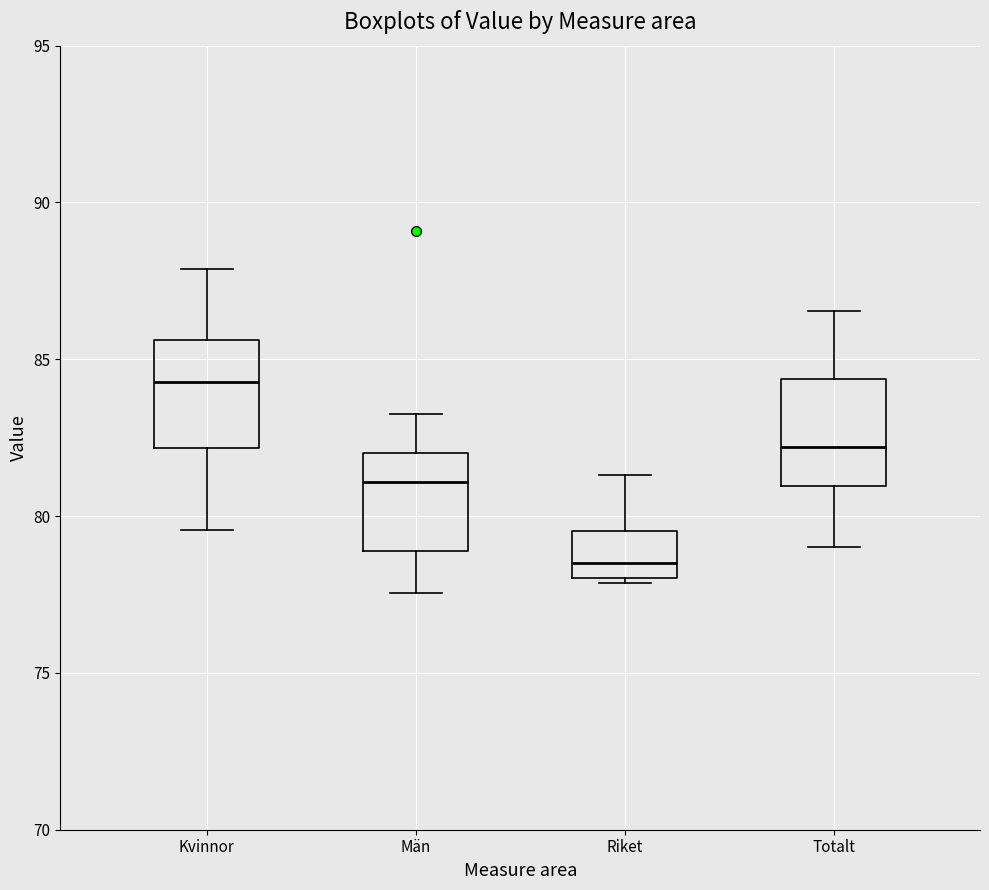

Reading left to right, transcribe this box plot: for each box, give where its median line is, the range the box spans, and where its two whiskers end, as read against the y-axis. The values are not printed on the chart, so give them approximately, as read against the axis.

Kvinnor: median 84.5, box 82.0 to 85.5, whiskers 79.5 to 88.0
Män: median 81.0, box 79.0 to 82.0, whiskers 77.5 to 83.5
Riket: median 78.5, box 78.0 to 79.5, whiskers 78.0 (just below the box's lower edge) to 81.5
Totalt: median 82.0, box 81.0 to 84.5, whiskers 79.0 to 86.5